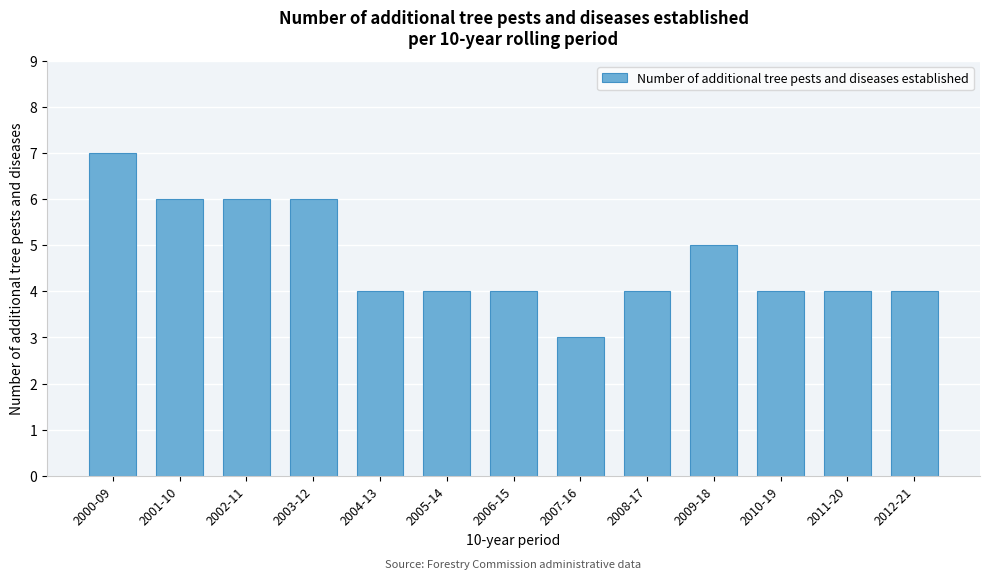

Reading left to right, transcribe all the data shown in this chart.

2000-09=7	2001-10=6	2002-11=6	2003-12=6	2004-13=4	2005-14=4	2006-15=4	2007-16=3	2008-17=4	2009-18=5	2010-19=4	2011-20=4	2012-21=4